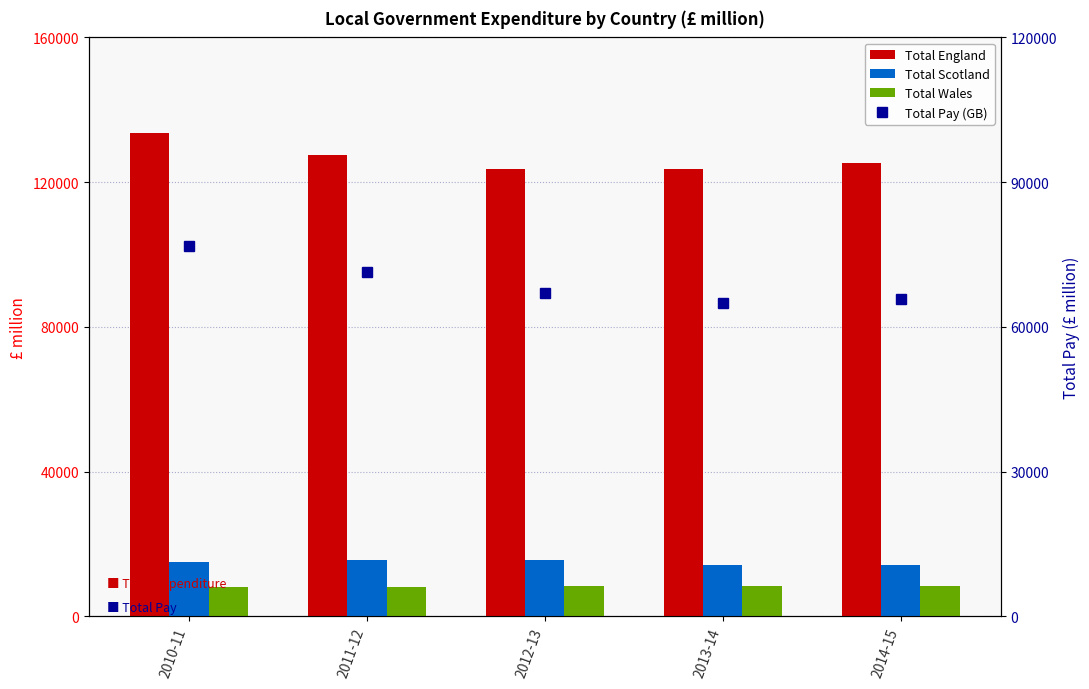

Which category has the highest value in the Total Pay (GB) series?

2010-11